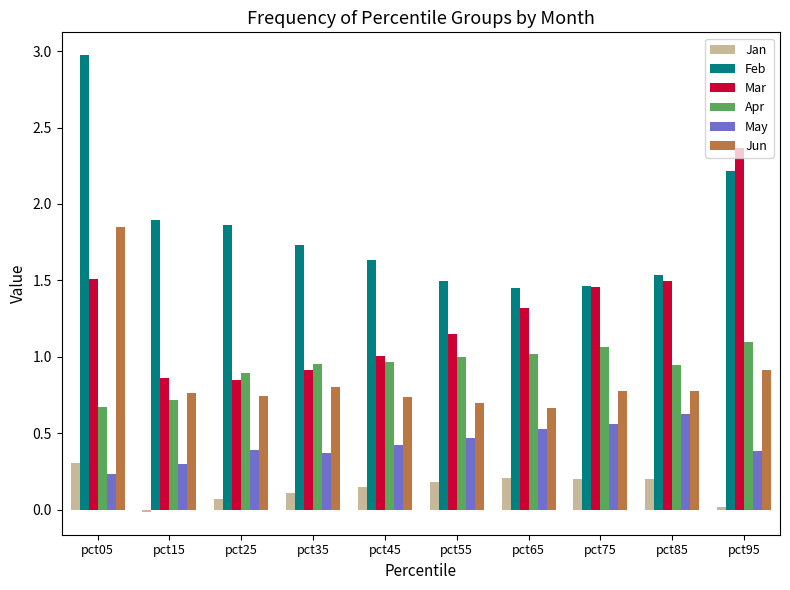

Is the value of Apr at pct75 greater than the value of Feb at pct45?

No